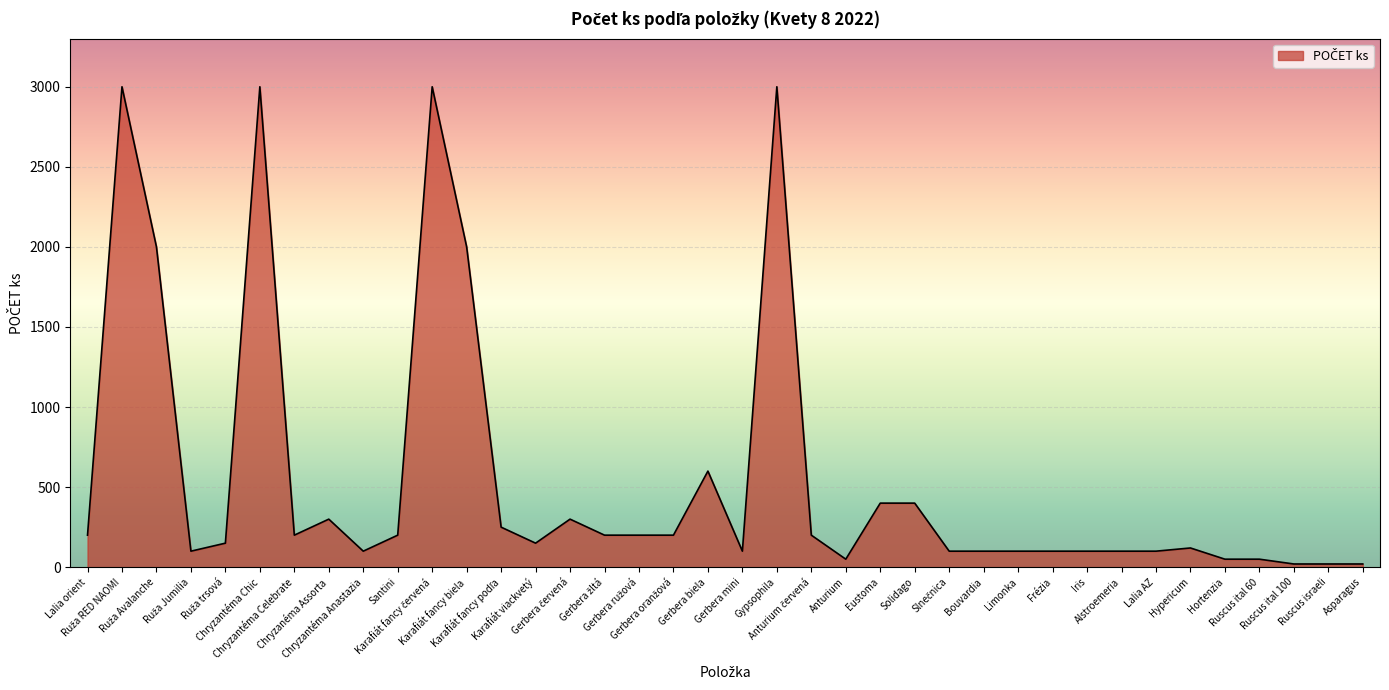

What is the greatest value displayed?

3000